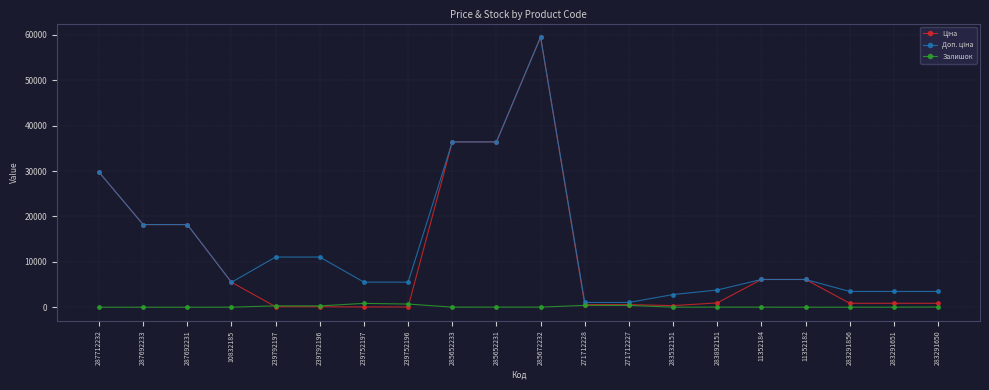

At how many categories does at least one series exceed 13782?

6